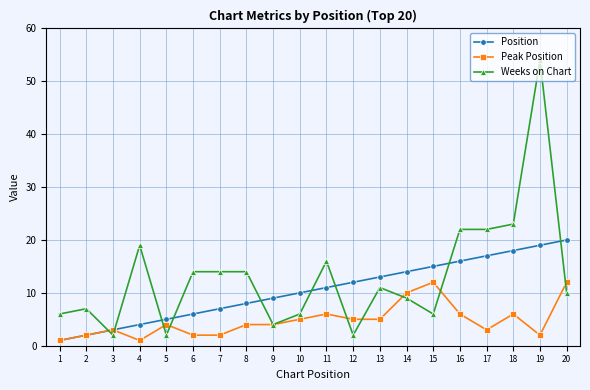

The Weeks on Chart series shows 14 at 6. True or false?

True